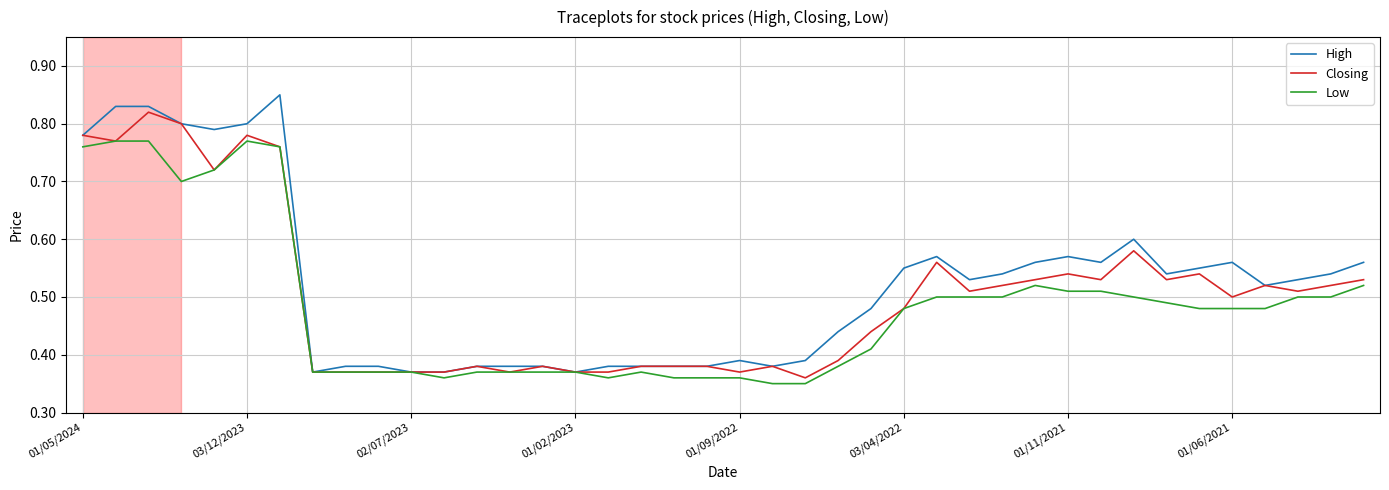

List the series in order of their peak value, highest first.

High, Closing, Low